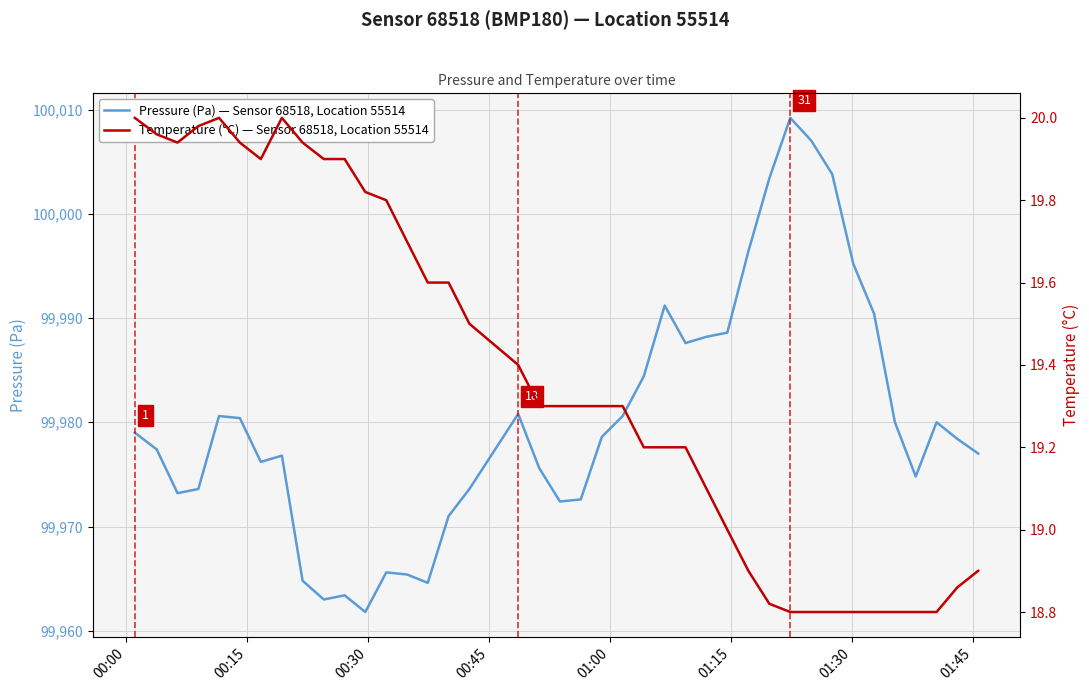

What is the maximum value for Pressure (Pa) — Sensor 68518, Location 55514?

100009.2